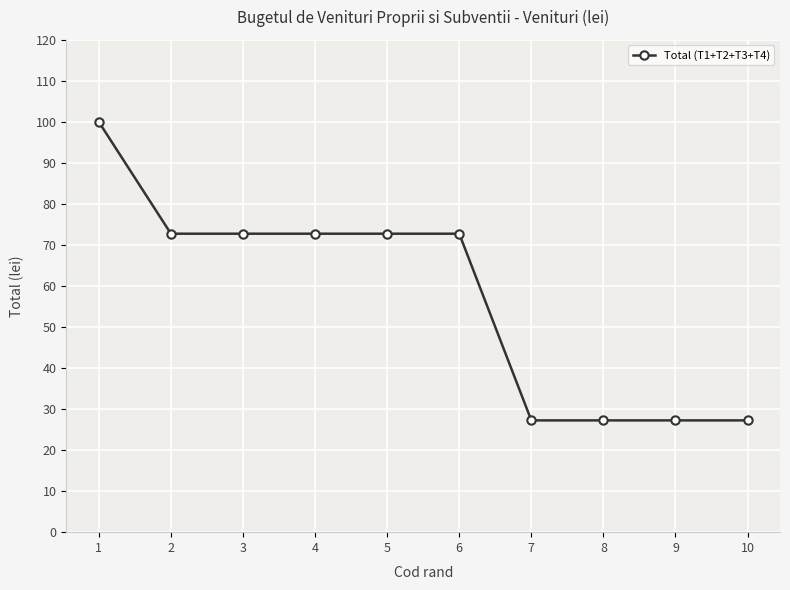

True or false: the data shows 9.3 at 10.

False